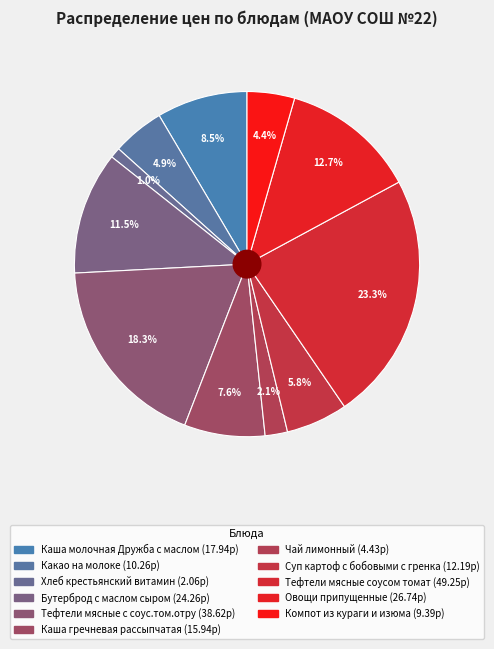

What is the total percentage of Каша молочная Дружба с маслом and Чай лимонный?

10.6%